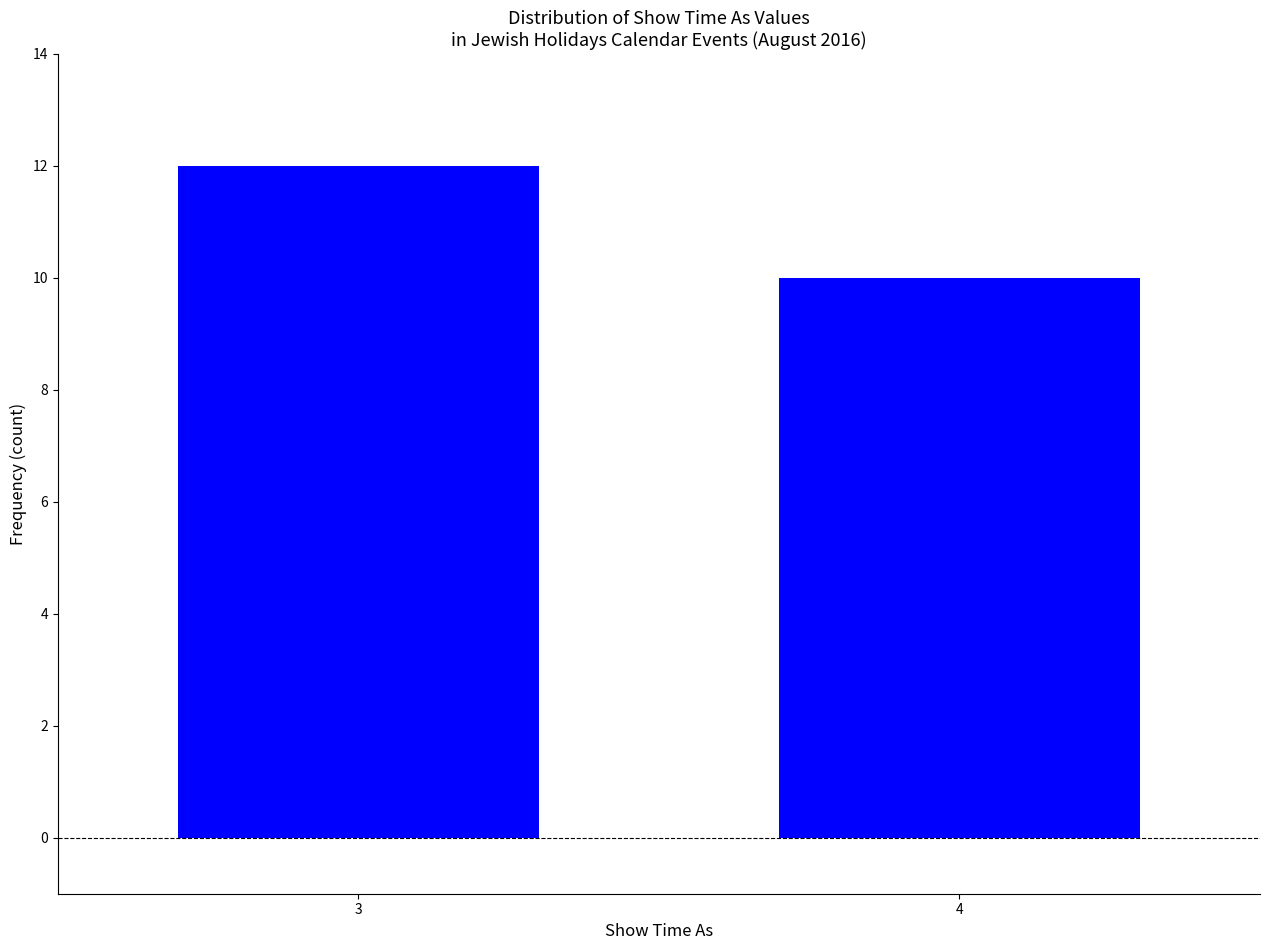

Reading right to left, list all the values displayed in this chart.

4=10	3=12